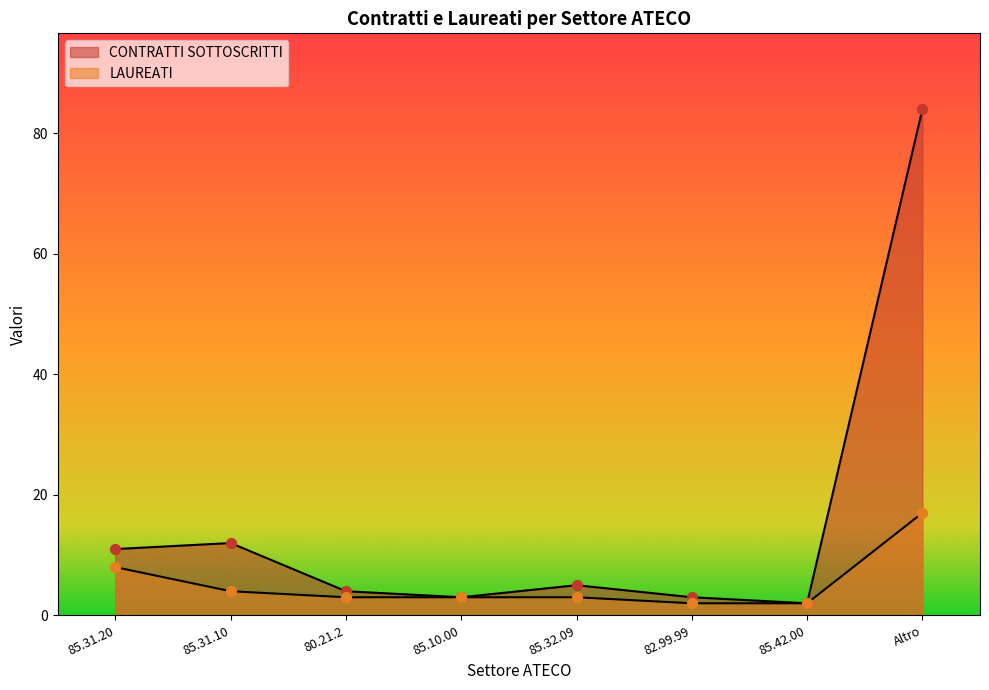

What is the total value across all series at 85.32.09?

8